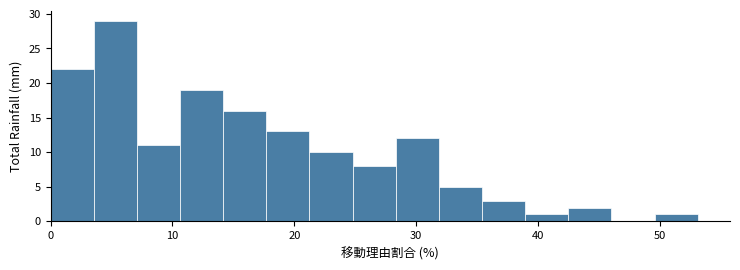

Read against the x-axis, roughly where is the centre of the tallest bar?

5